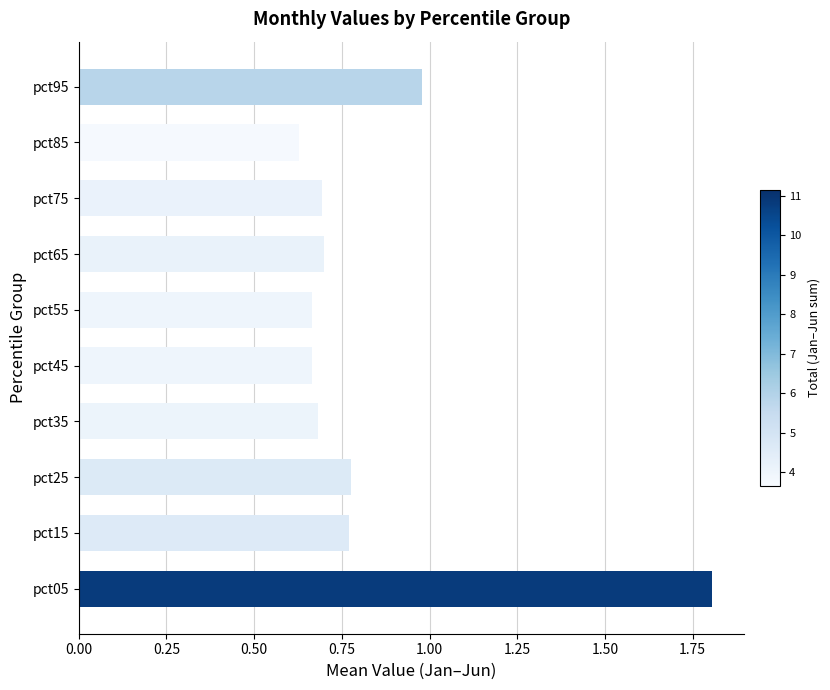

The chart shows a value of 1.8 at pct05. True or false?

True